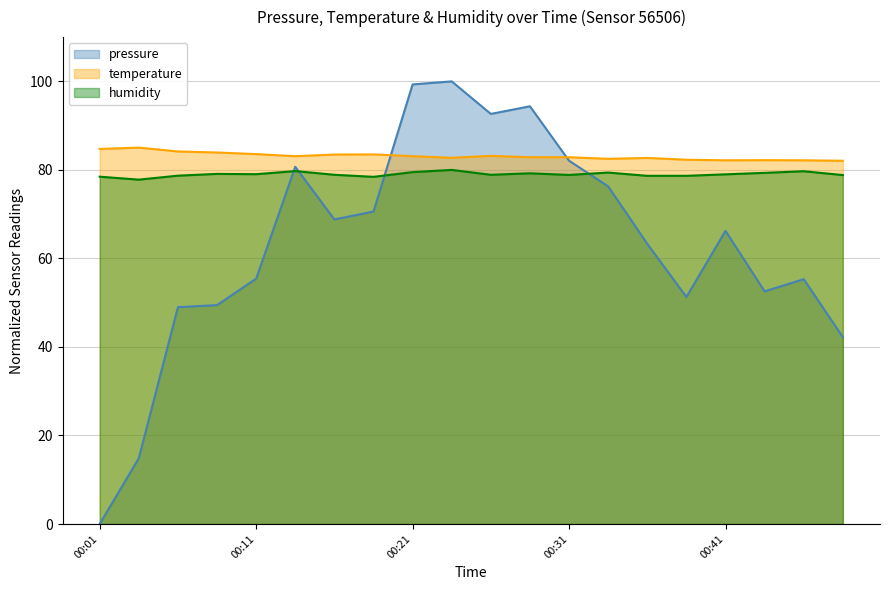

At how many categories does at least one series exceed 59?

20